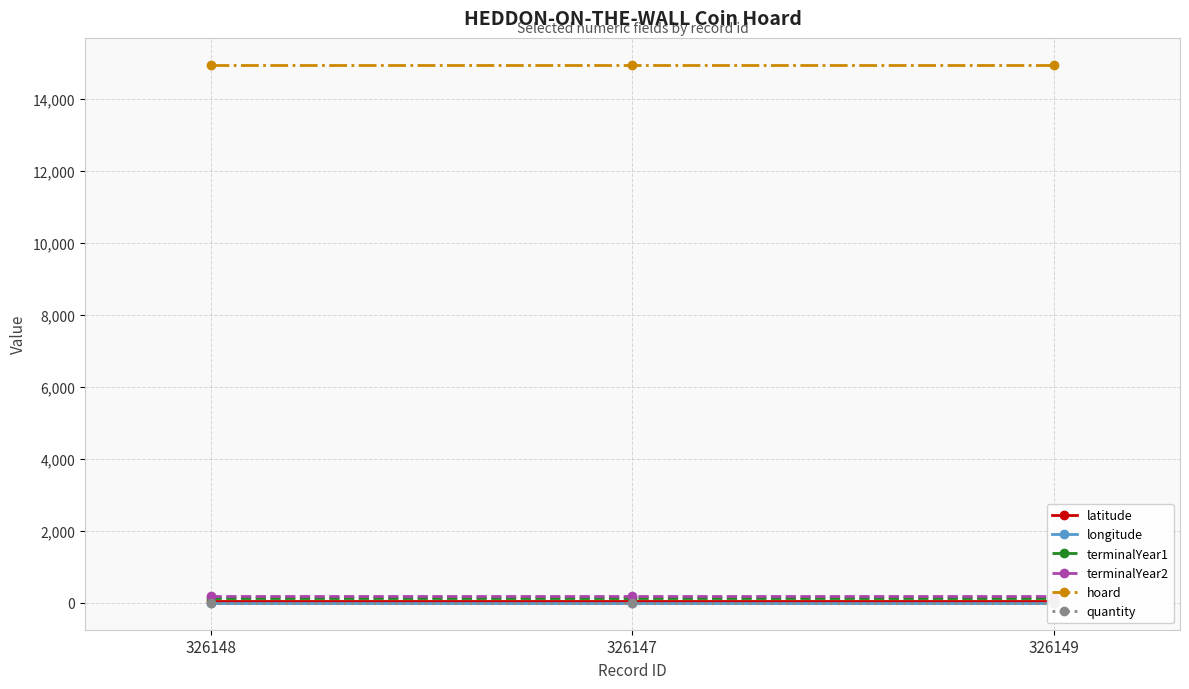

Between 326147 and 326149, which series saw the biggest shift?

latitude